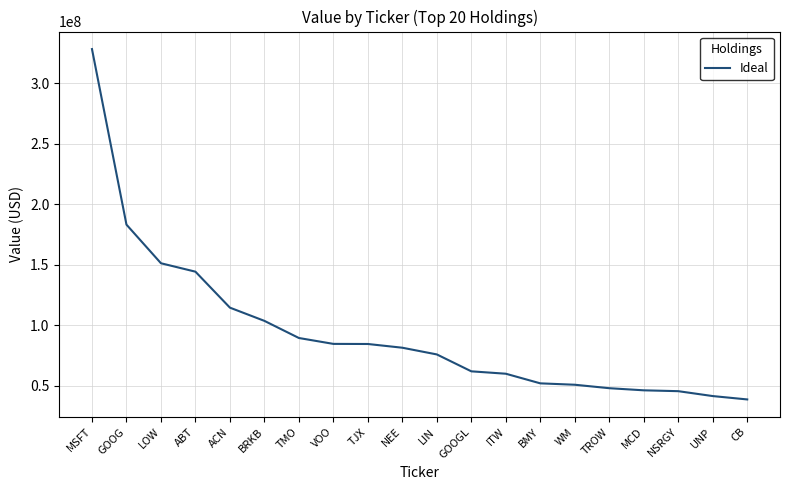

What is the difference between the maximum and minimum values?

289498000